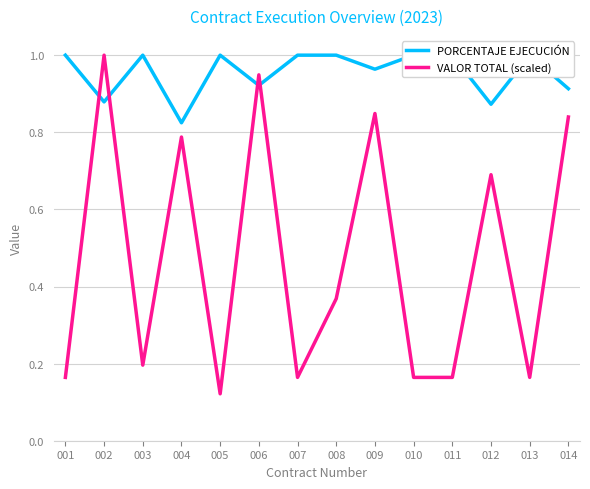

Between 002 and 007, which series saw the biggest shift?

VALOR TOTAL (scaled)